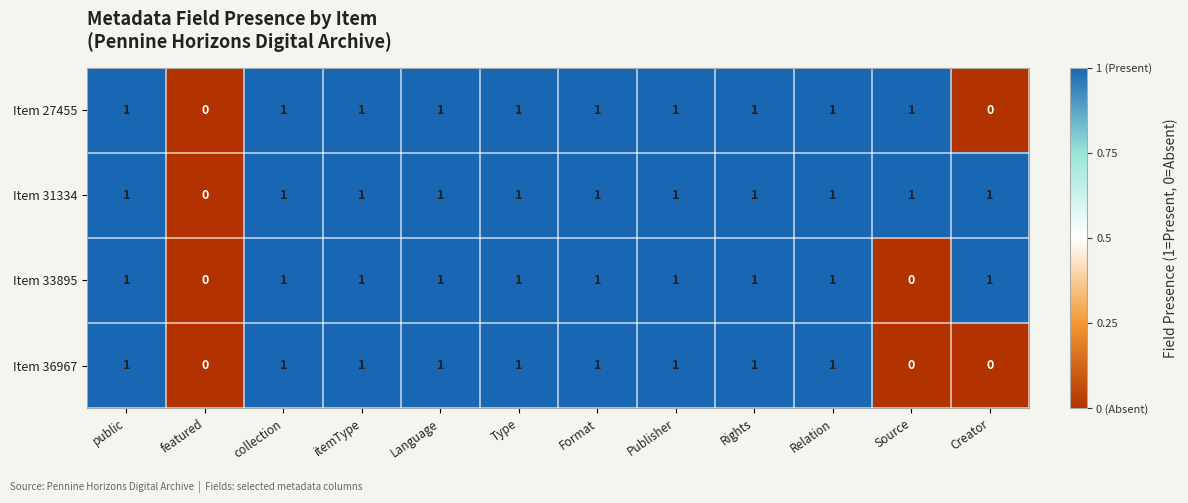

How many Item 33895 values are between 1 and 2?

10